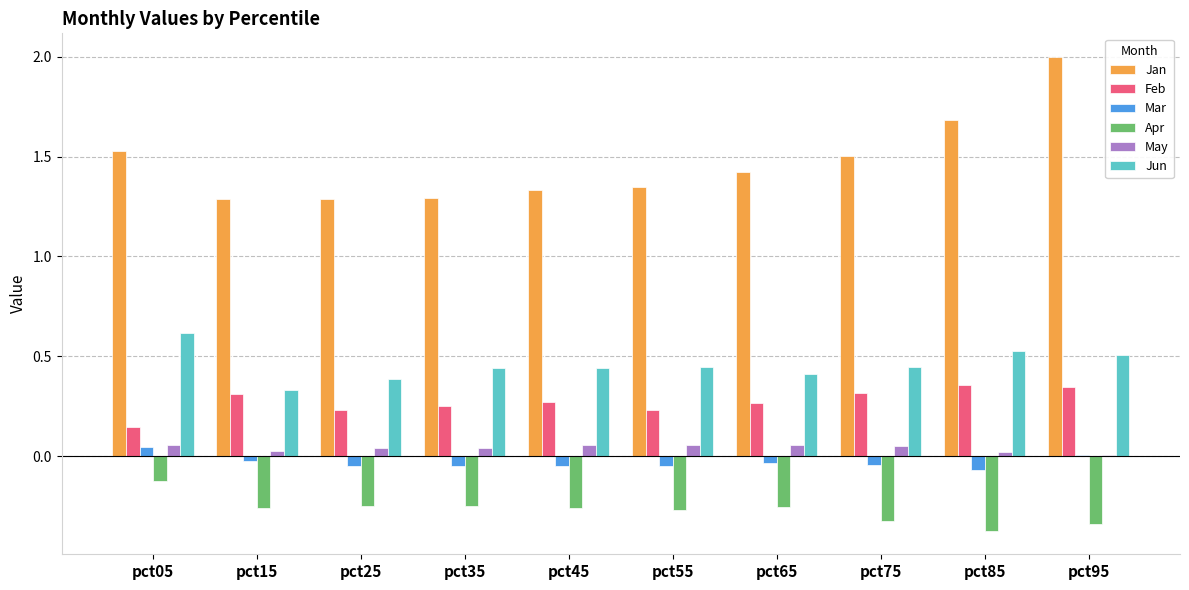

The May series shows 0.0 at pct35. True or false?

True